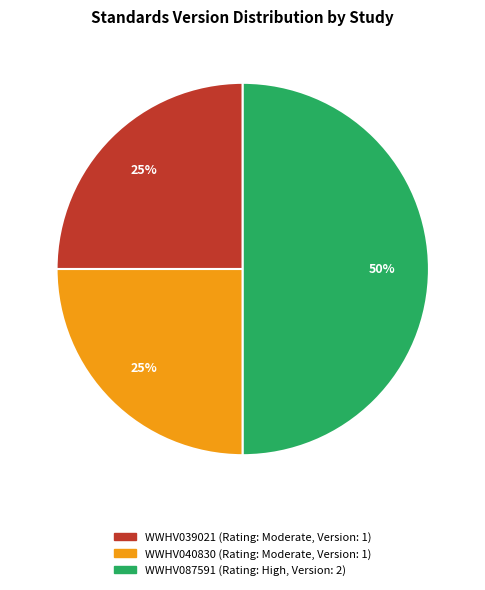

To the nearest percent, what is the average slice percentage?

33%